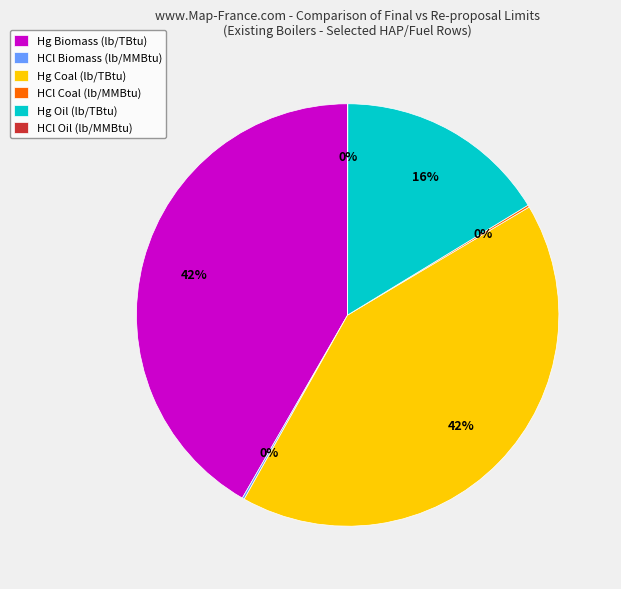

To the nearest percent, what is the difference between the largest and smallest slice percentages?

42%